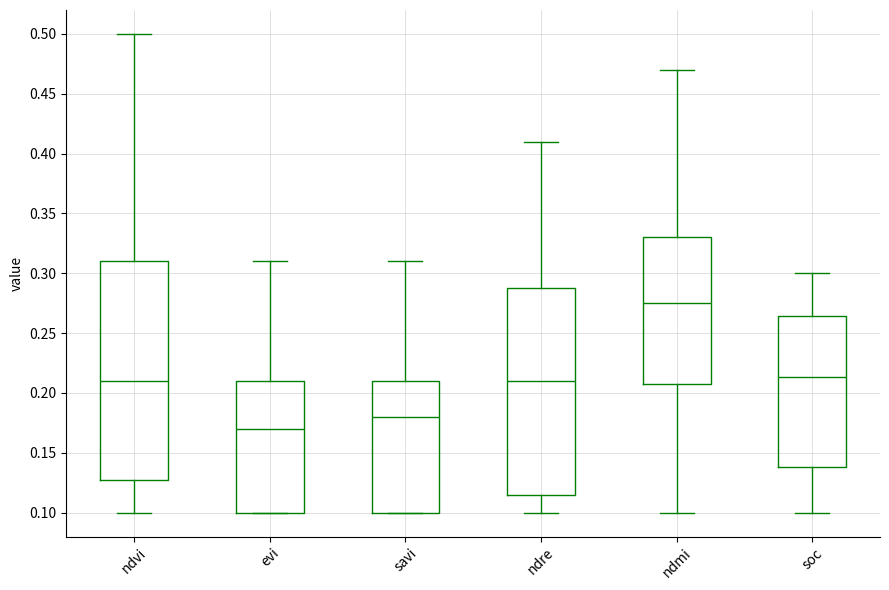

Reading left to right, read every box against the y-axis: the position of its median line, the range the box covers, and the ends of its whiskers. The values are not printed on the chart, so give them approximately, as read against the axis.

ndvi: median 0.210, box 0.130 to 0.310, whiskers 0.100 to 0.500
evi: median 0.170, box 0.100 to 0.210, whiskers 0.100 to 0.310
savi: median 0.180, box 0.100 to 0.210, whiskers 0.100 to 0.310
ndre: median 0.210, box 0.115 to 0.290, whiskers 0.100 to 0.410
ndmi: median 0.275, box 0.210 to 0.330, whiskers 0.100 to 0.470
soc: median 0.215, box 0.140 to 0.265, whiskers 0.100 to 0.300